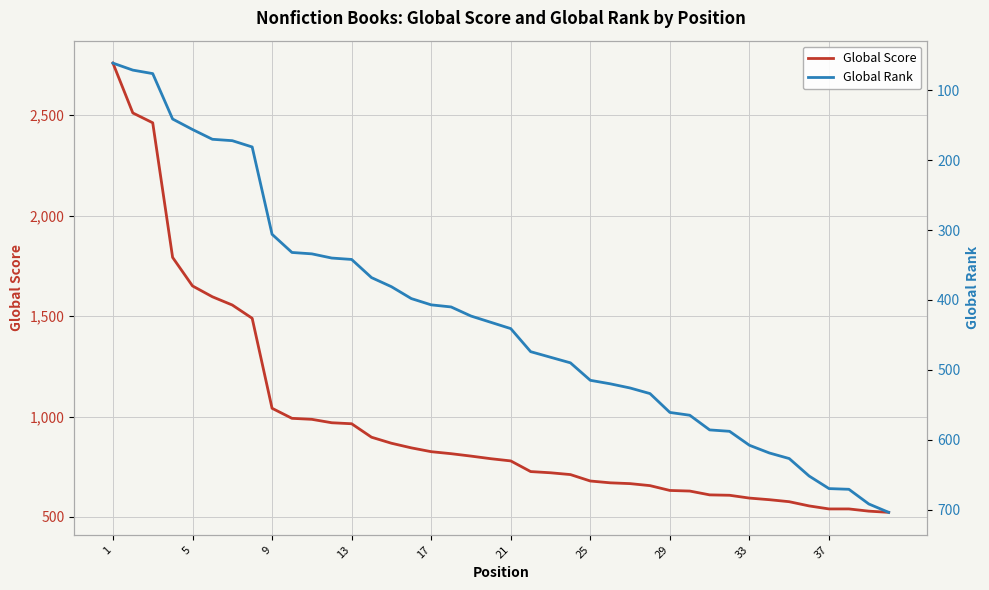

What is the maximum value for Global Score?

2759